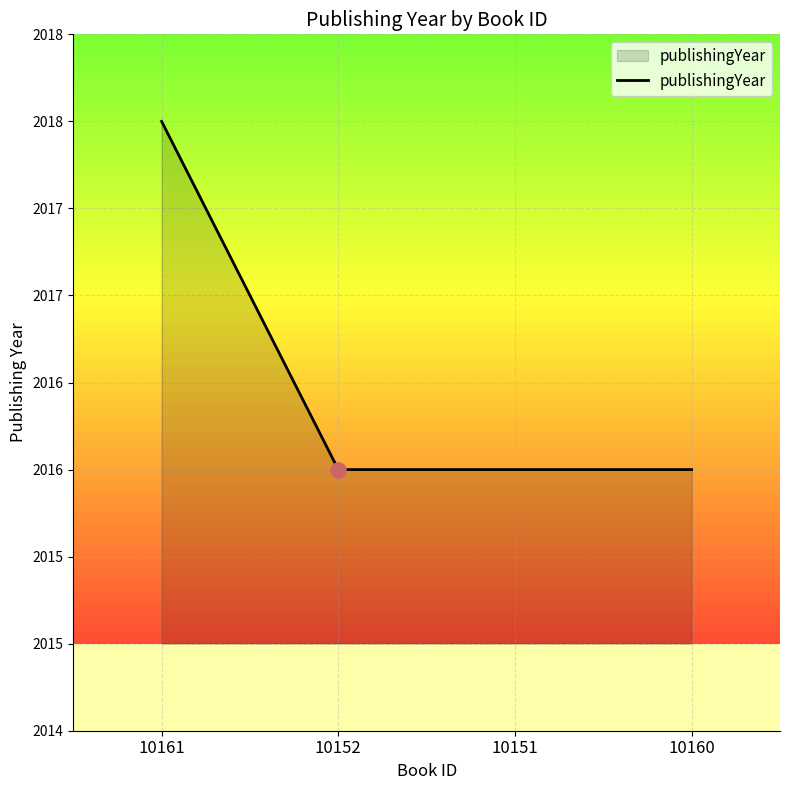

What is the ratio of the value at 10151 to the value at 10160?

1.0